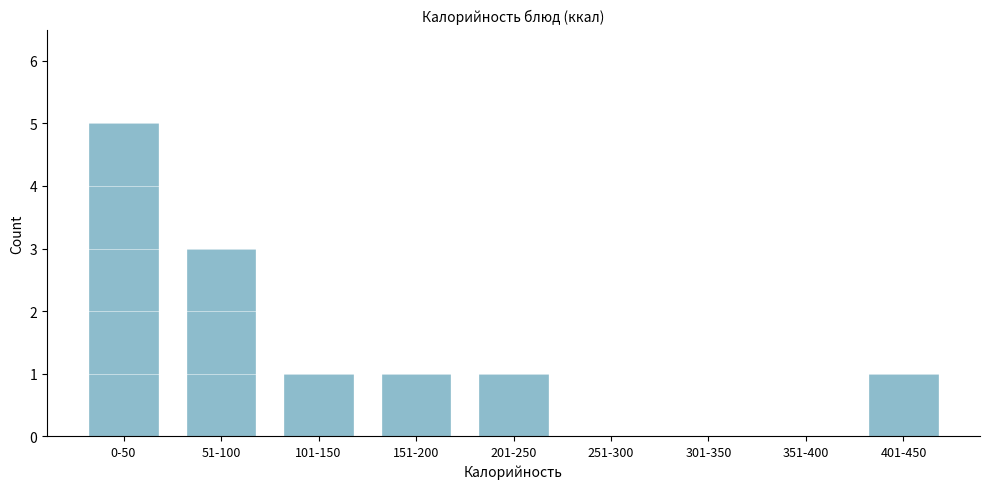

Reading left to right, what are all the values shown in this chart?

0-50=5	51-100=3	101-150=1	151-200=1	201-250=1	251-300=0	301-350=0	351-400=0	401-450=1